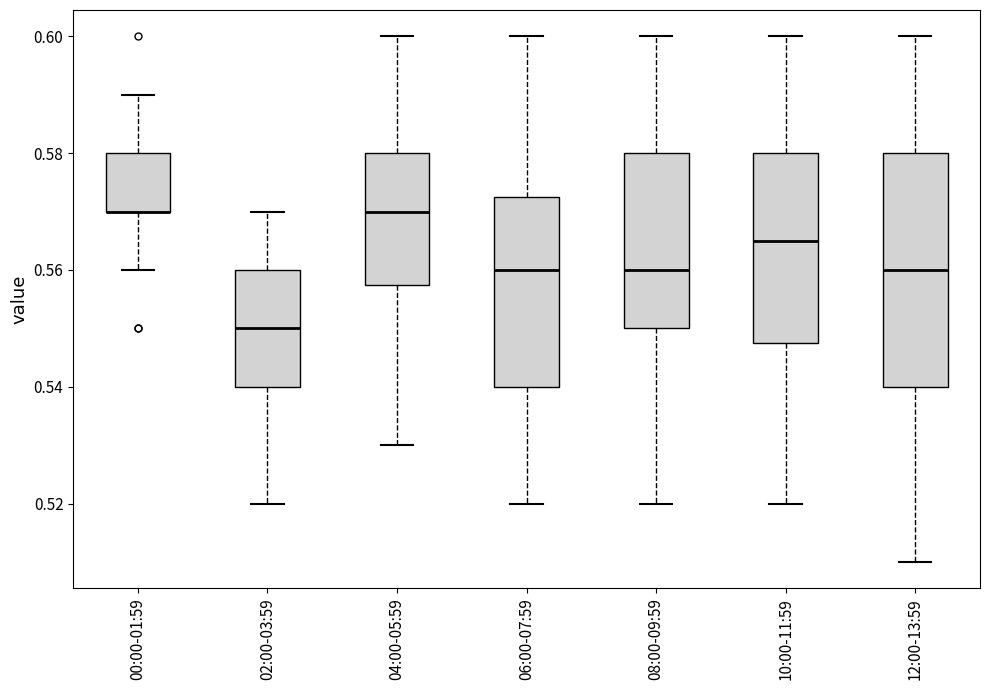

Reading left to right, transcribe this box plot: for each box, give where its median line is, the range the box spans, and where its two whiskers end, as read against the y-axis. The values are not printed on the chart, so give them approximately, as read against the axis.

00:00-01:59: median 0.570 (drawn on the box's lower edge), box 0.570 to 0.580, whiskers 0.560 to 0.590
02:00-03:59: median 0.550, box 0.540 to 0.560, whiskers 0.520 to 0.570
04:00-05:59: median 0.570, box 0.558 to 0.580, whiskers 0.530 to 0.600
06:00-07:59: median 0.560, box 0.540 to 0.572, whiskers 0.520 to 0.600
08:00-09:59: median 0.560, box 0.550 to 0.580, whiskers 0.520 to 0.600
10:00-11:59: median 0.566, box 0.548 to 0.580, whiskers 0.520 to 0.600
12:00-13:59: median 0.560, box 0.540 to 0.580, whiskers 0.510 to 0.600